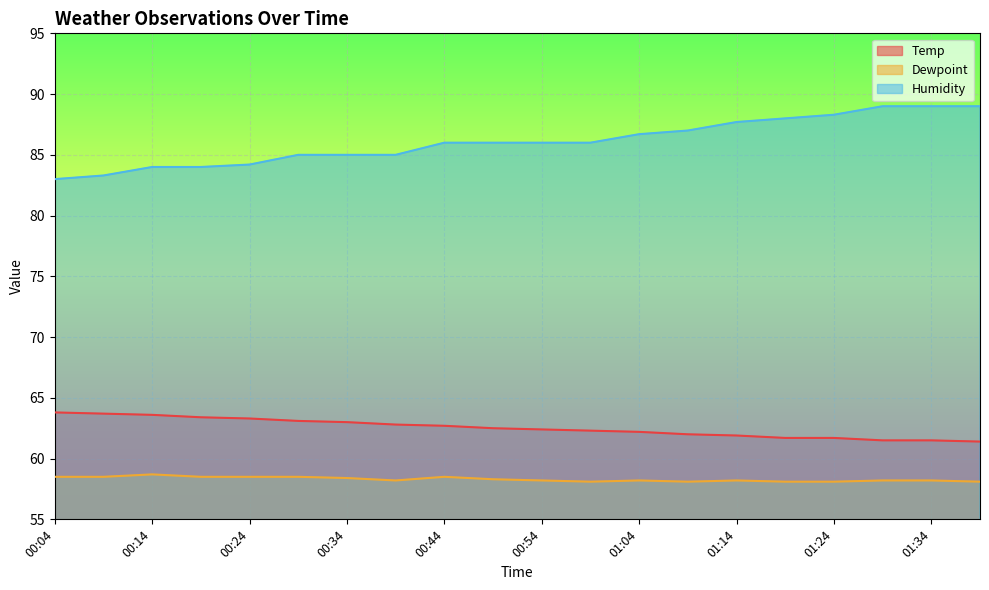

How many lines are shown in the chart?

3